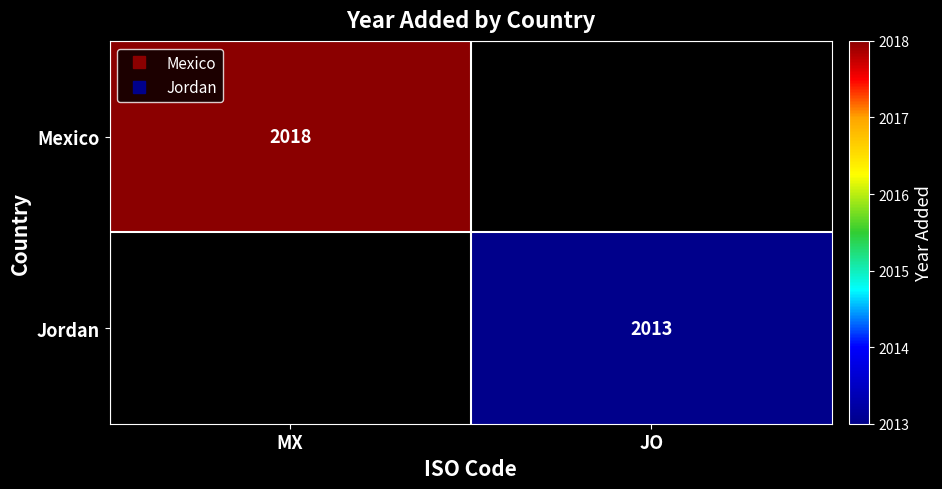

Is it true that Jordan equals 2881.8 at JO?

False